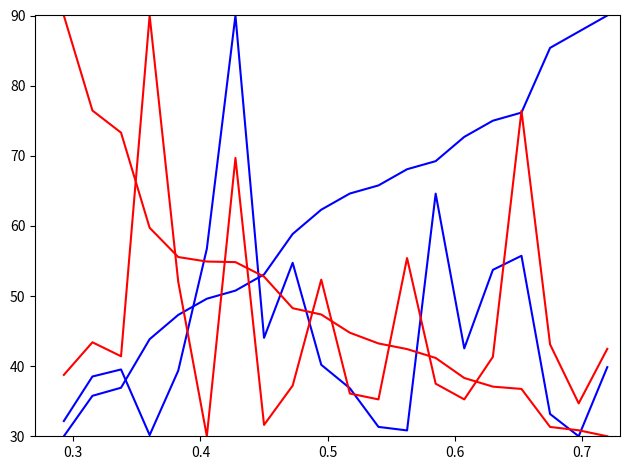

How many lines are shown in the chart?

4